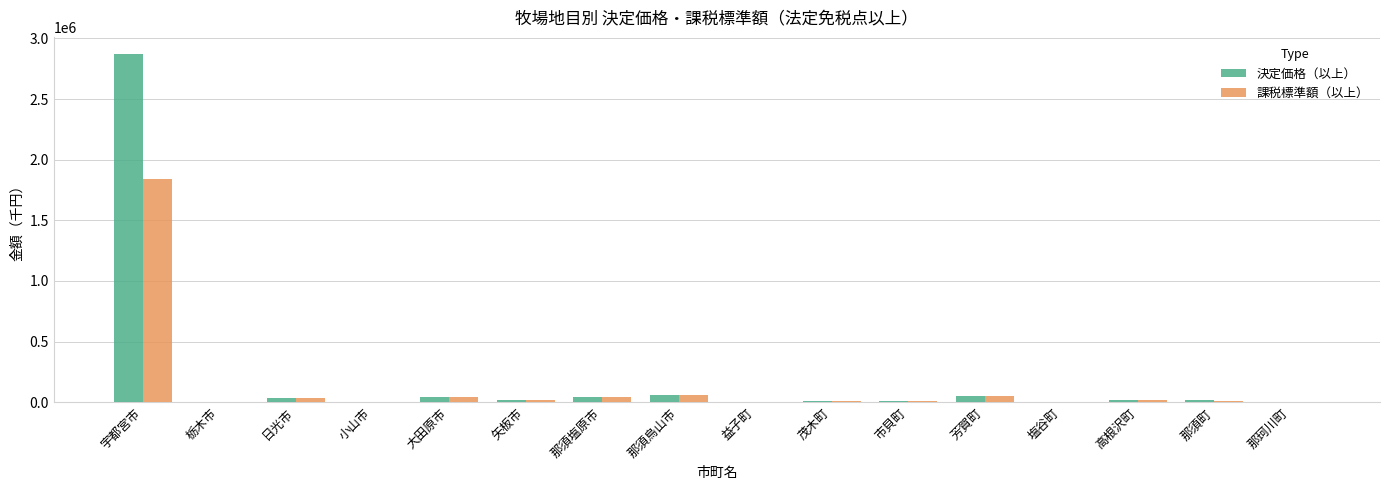

What is the sum of all 決定価格（以上） values?

3175910